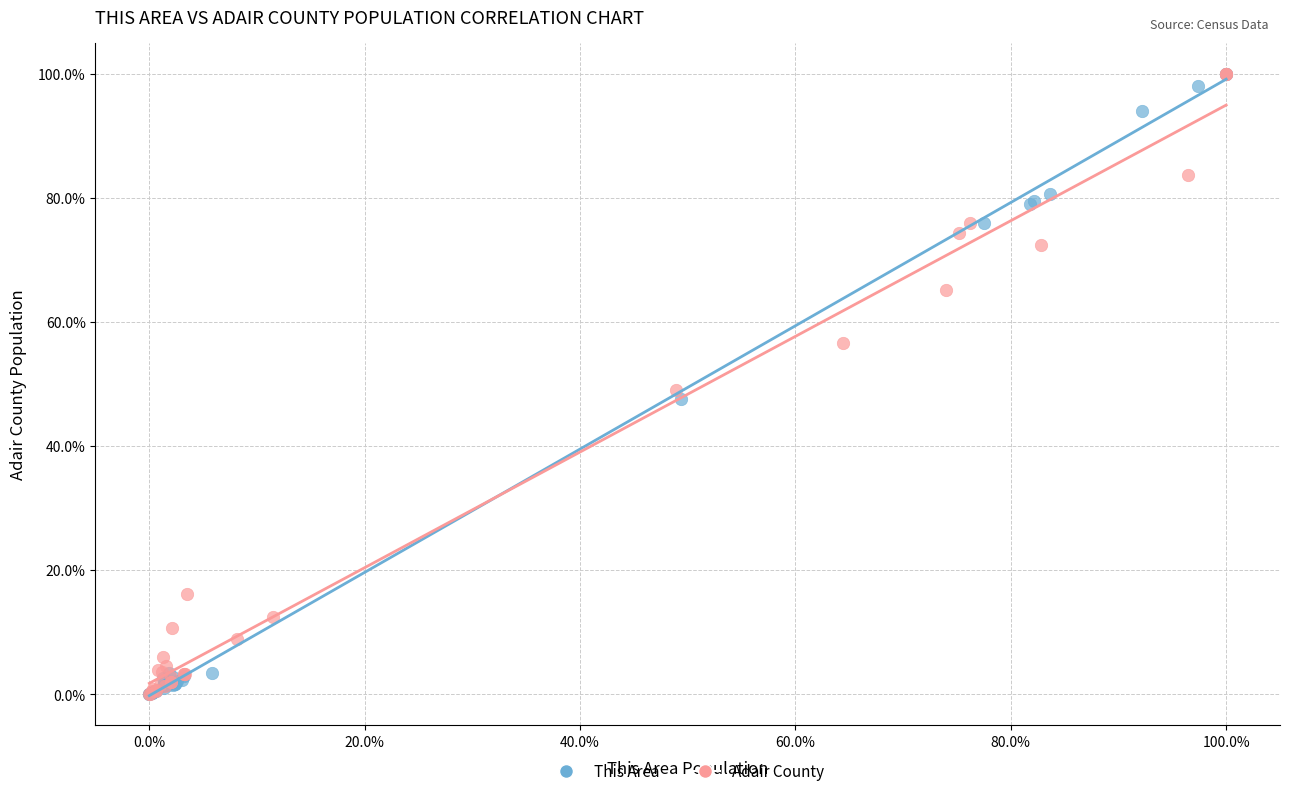

What are all the series names shown in the legend?

This Area, Adair County